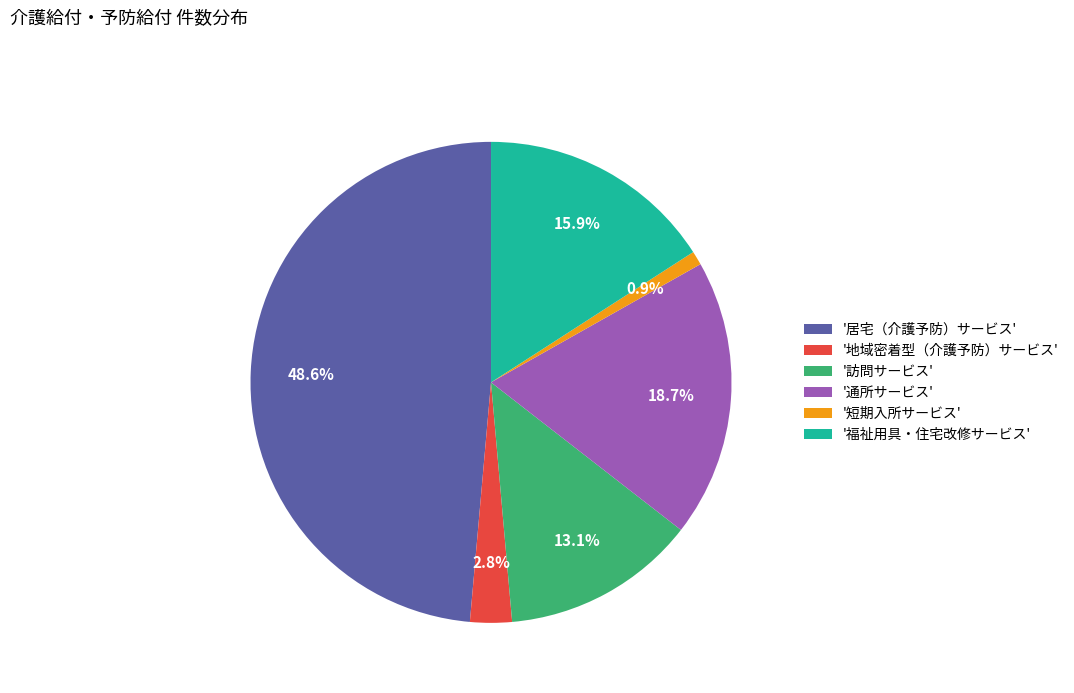

To the nearest percent, what is the average slice percentage?

17%